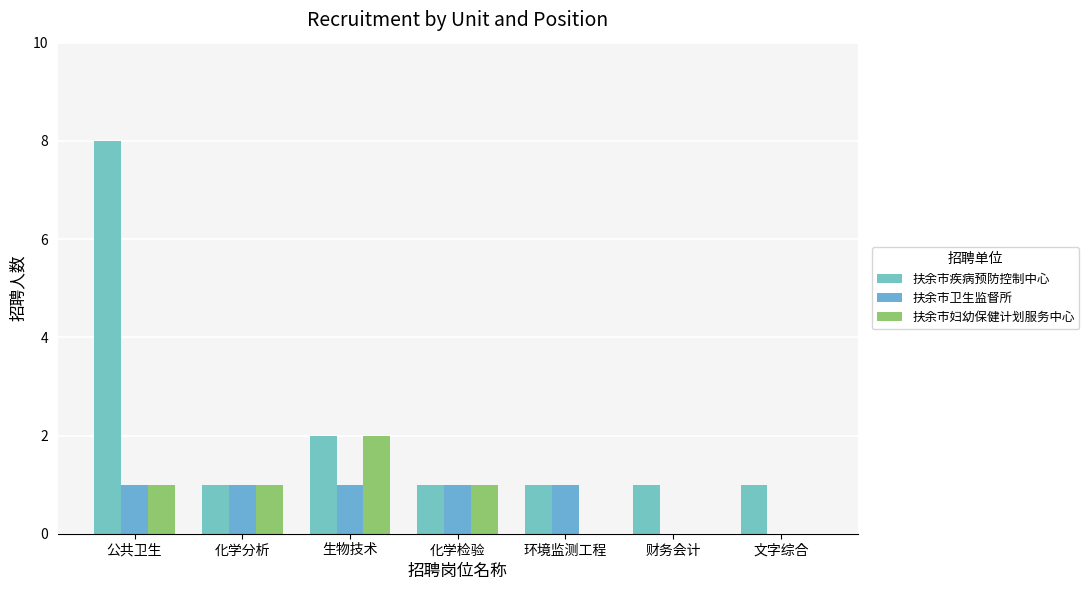

Rank the series by their maximum value, from lowest to highest.

扶余市卫生监督所, 扶余市妇幼保健计划服务中心, 扶余市疾病预防控制中心